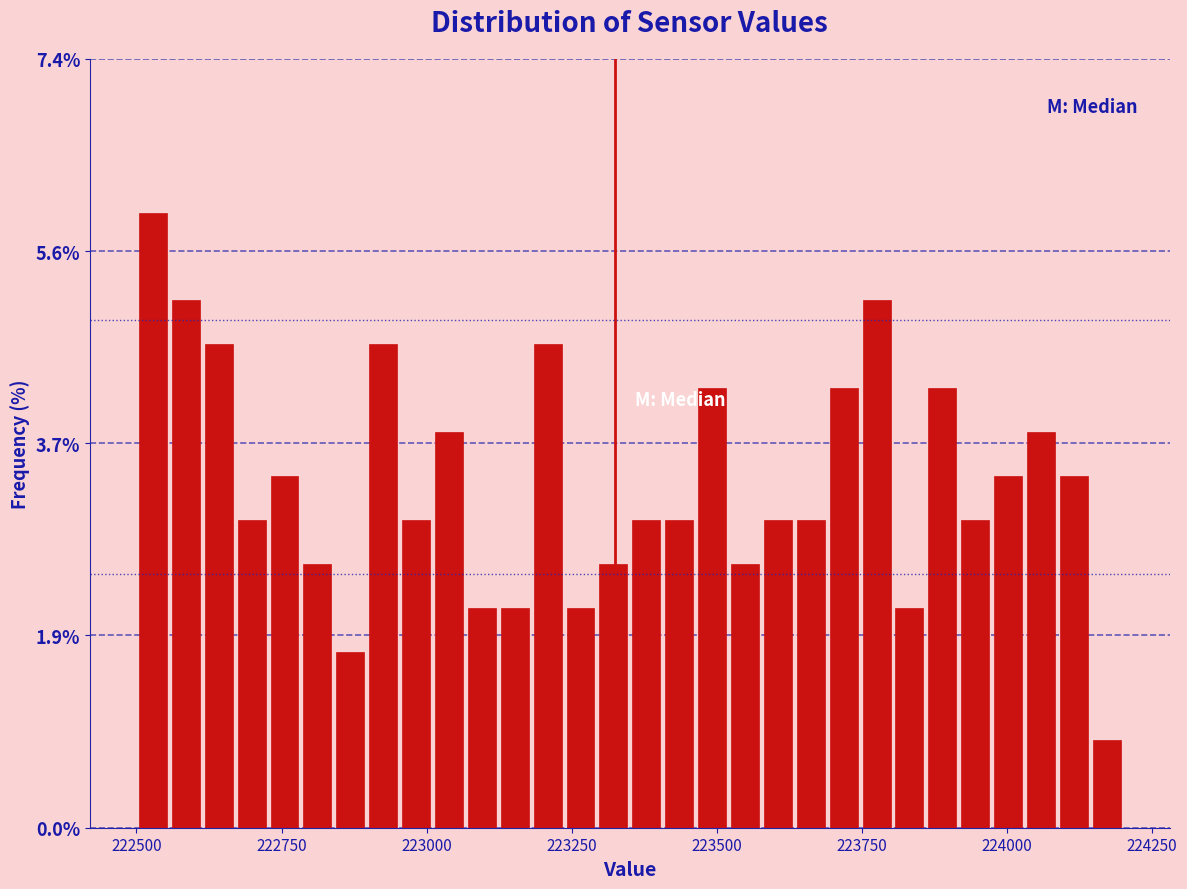

Read against the x-axis, roughly where is the centre of the tallest bar?

222550